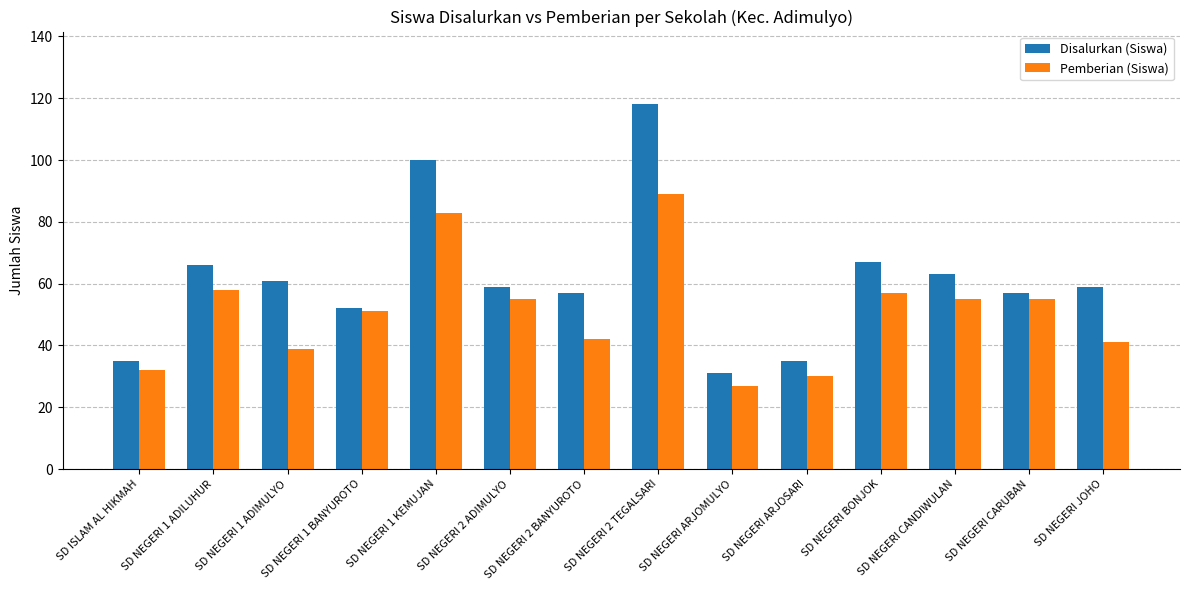

Is it true that Disalurkan (Siswa) equals 66 at SD NEGERI 1 ADILUHUR?

True